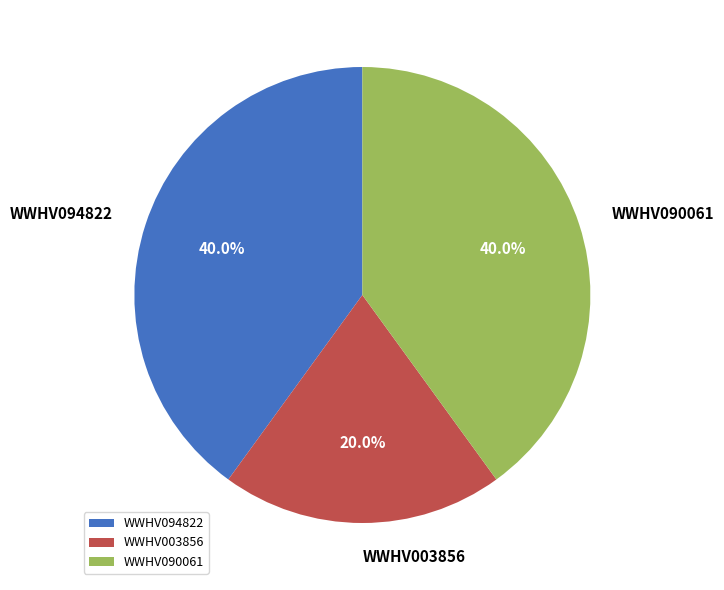

Does any single category account for the majority?

No